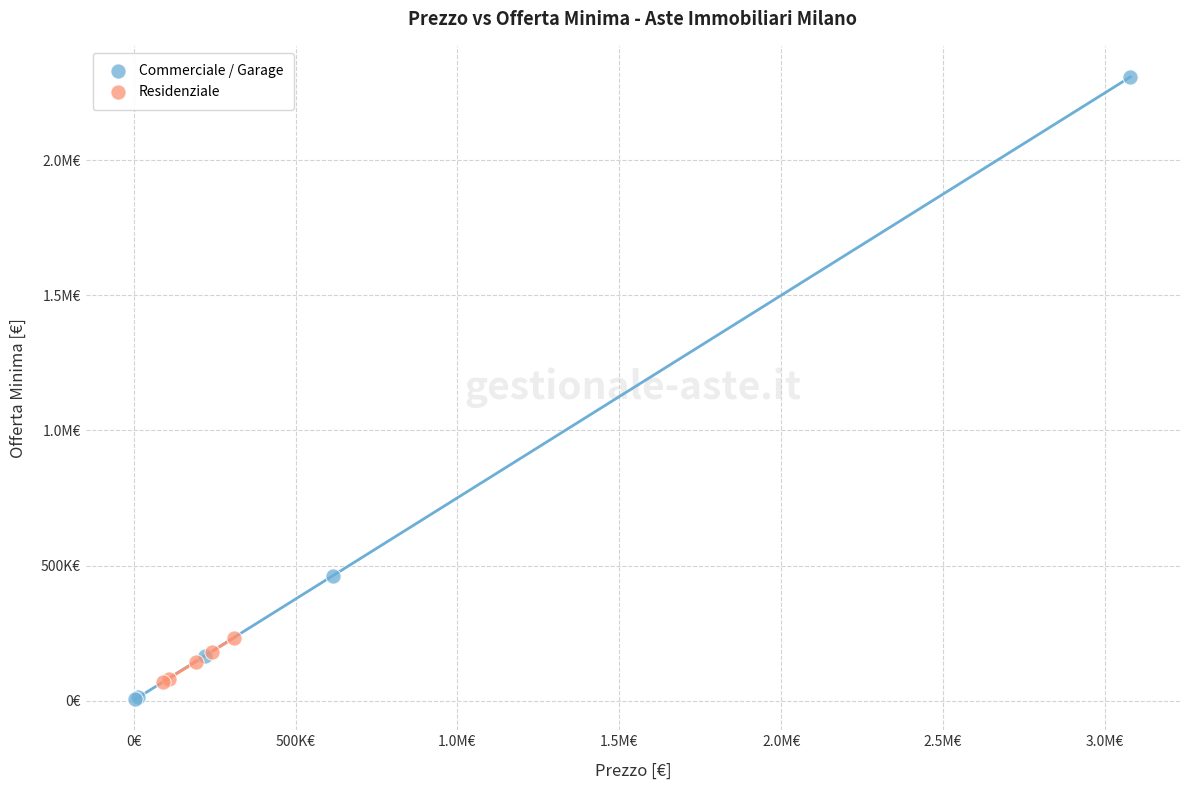

What are all the series names shown in the legend?

Commerciale / Garage, Residenziale